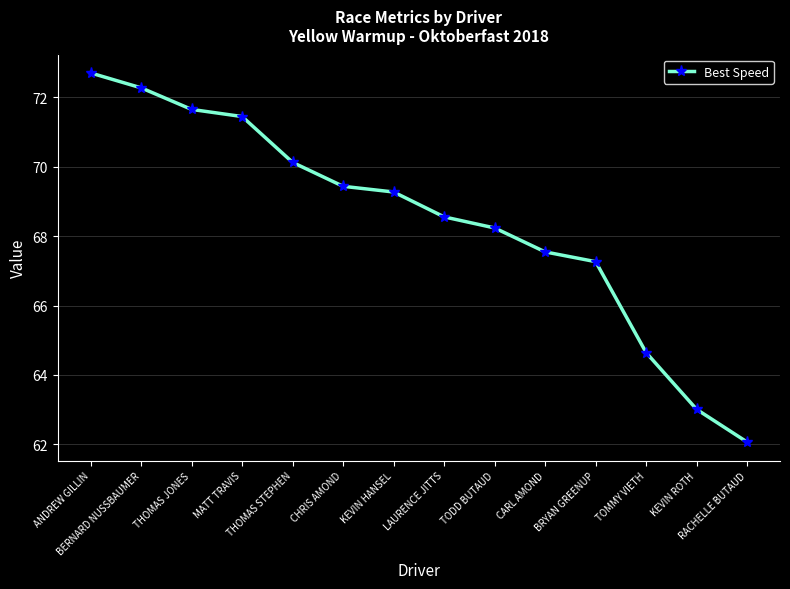

Does the chart display data point markers on the line(s)?

Yes